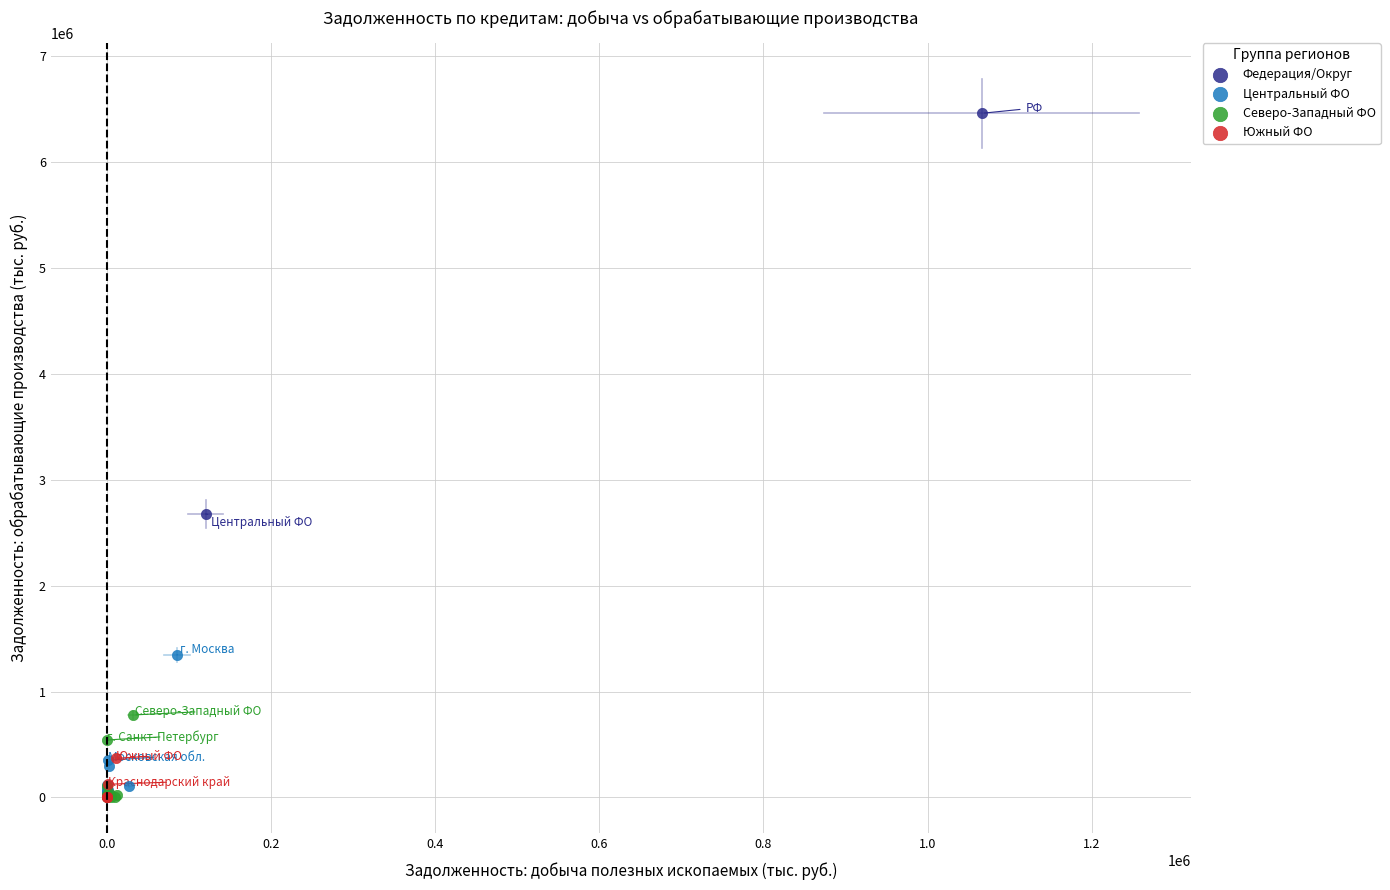

What are all the series names shown in the legend?

Федерация/Округ, Центральный ФО, Северо-Западный ФО, Южный ФО